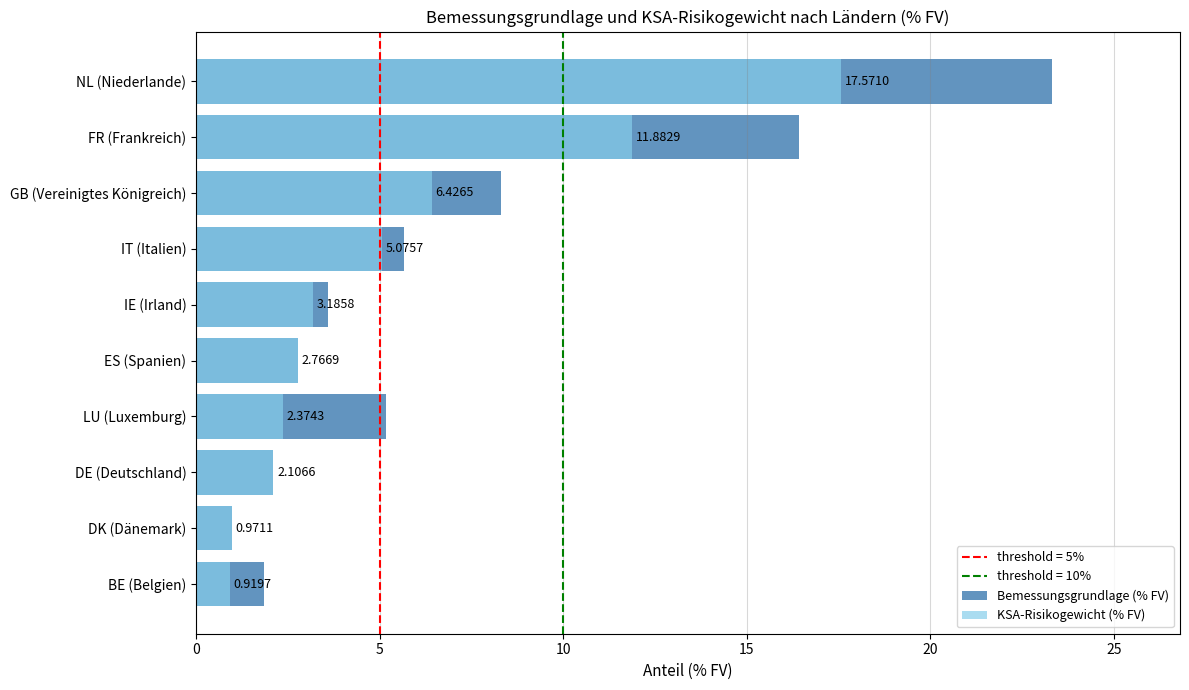

Reading left to right, transcribe all the data shown in this chart.

Bemessungsgrundlage (% FV): 23.3	16.4	8.3	5.7	3.6	2.8	5.2	2.1	1.0	1.8
KSA-Risikogewicht (% FV): 17.6	11.9	6.4	5.1	3.2	2.8	2.4	2.1	1.0	0.9